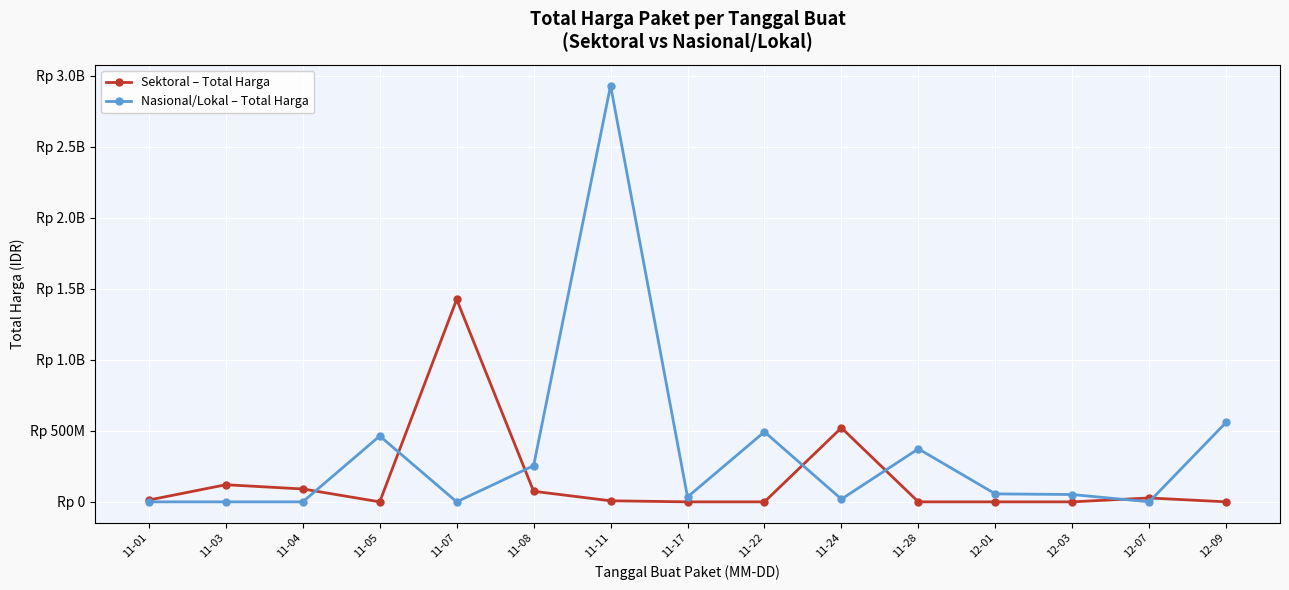

Is the value of Sektoral – Total Harga at 11-28 greater than the value of Nasional/Lokal – Total Harga at 12-01?

No